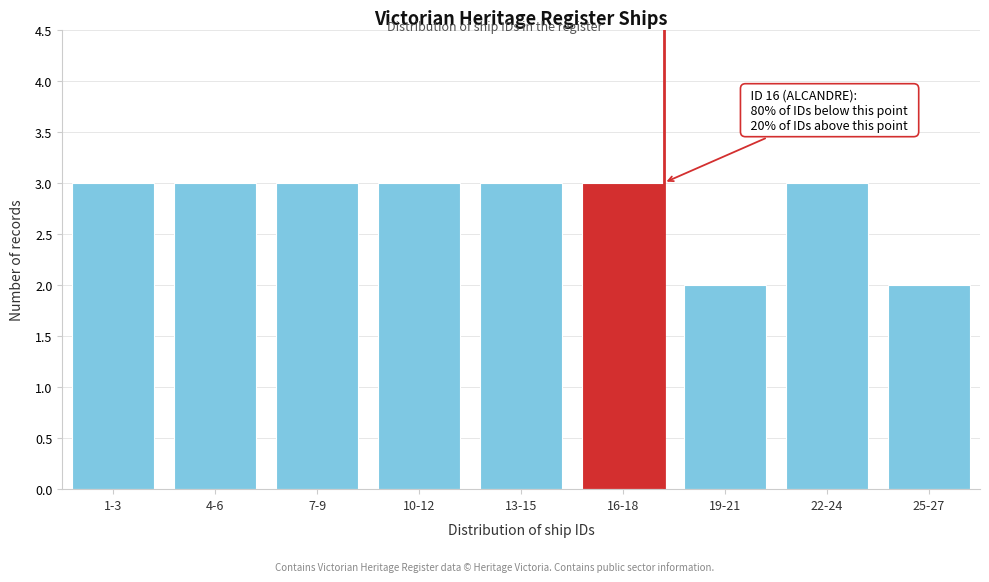

Reading left to right, list all the values displayed in this chart.

3	3	3	3	3	3	2	3	2